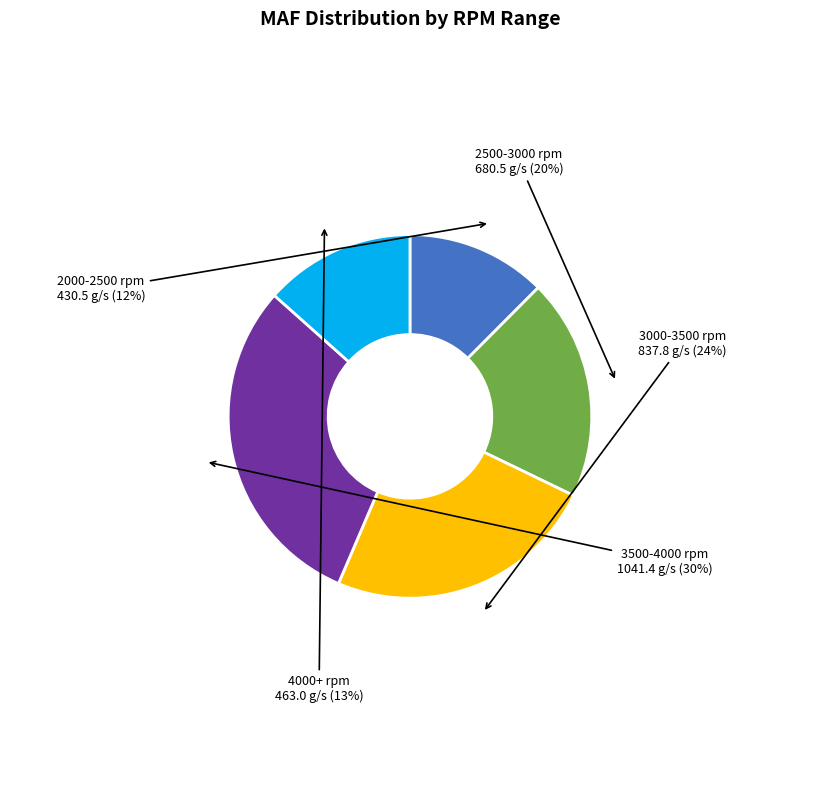

Is there a majority slice in this chart?

No